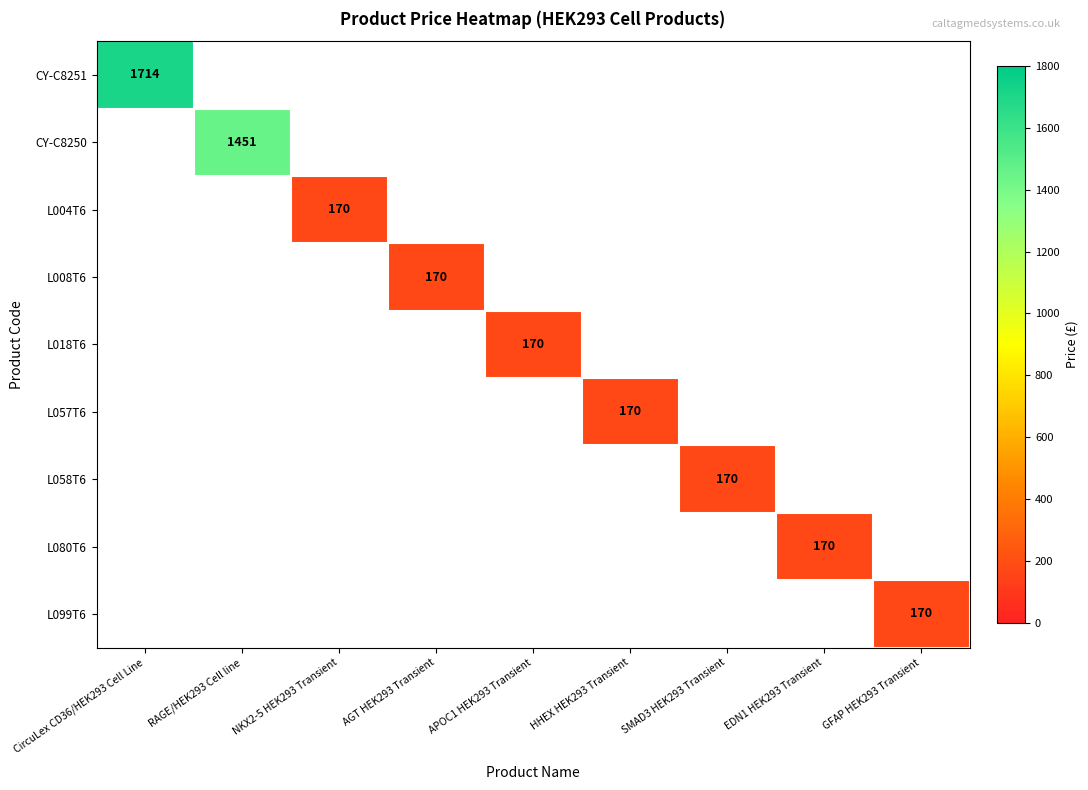

True or false: L018T6 has a value of 268 at APOC1 HEK293 Transient.

False